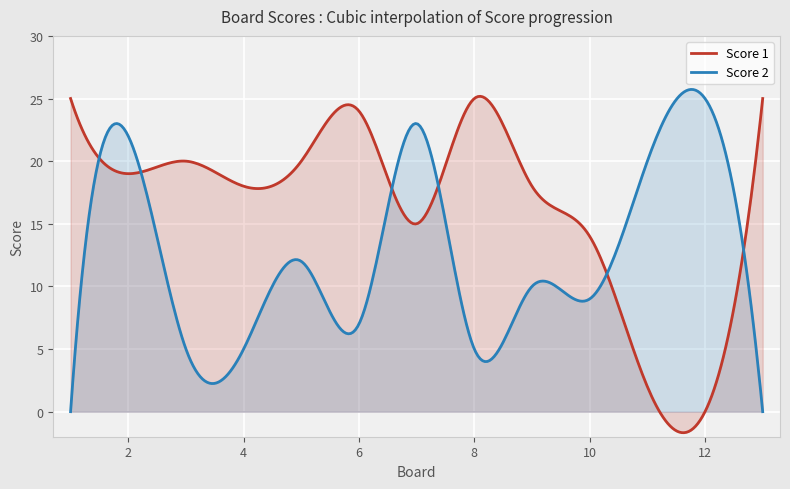

Which series ends up on top after the final intersection of Score 2 and Score 1?

Score 1